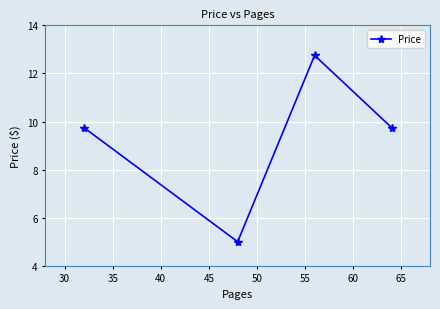

What is the average value?

9.3